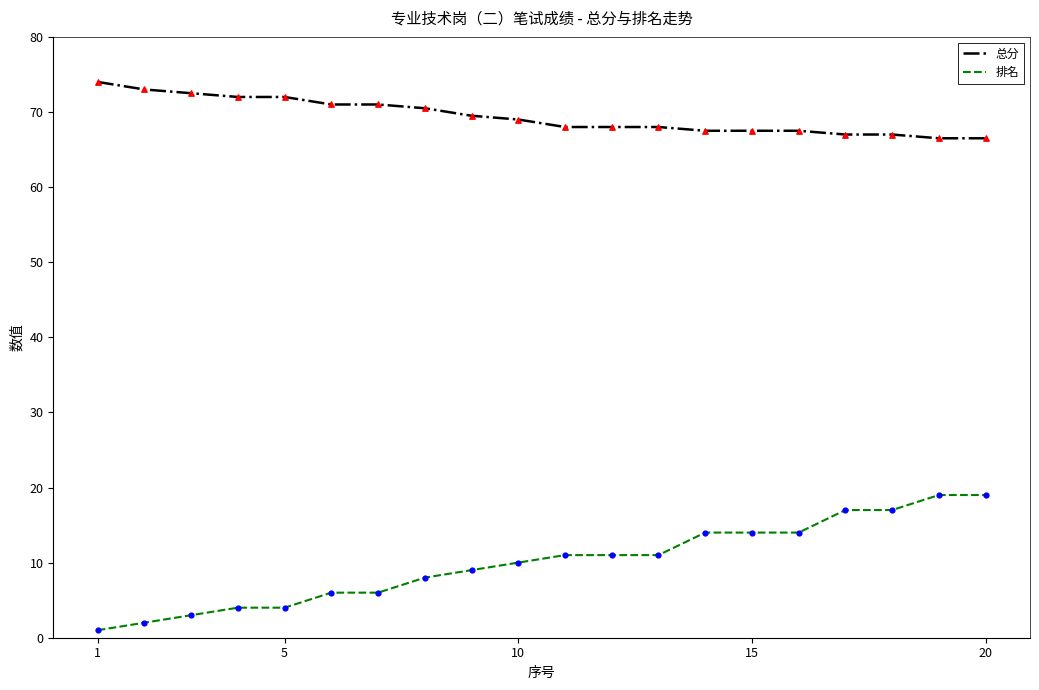

True or false: 排名 and 总分 intersect in this chart.

False